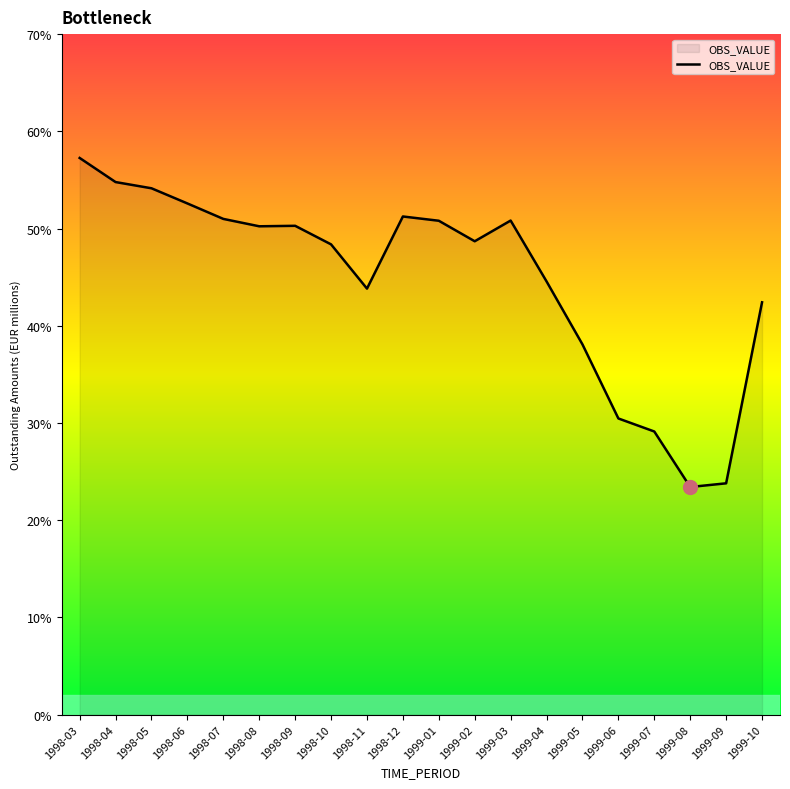

What position from the right is 1999-07?

4